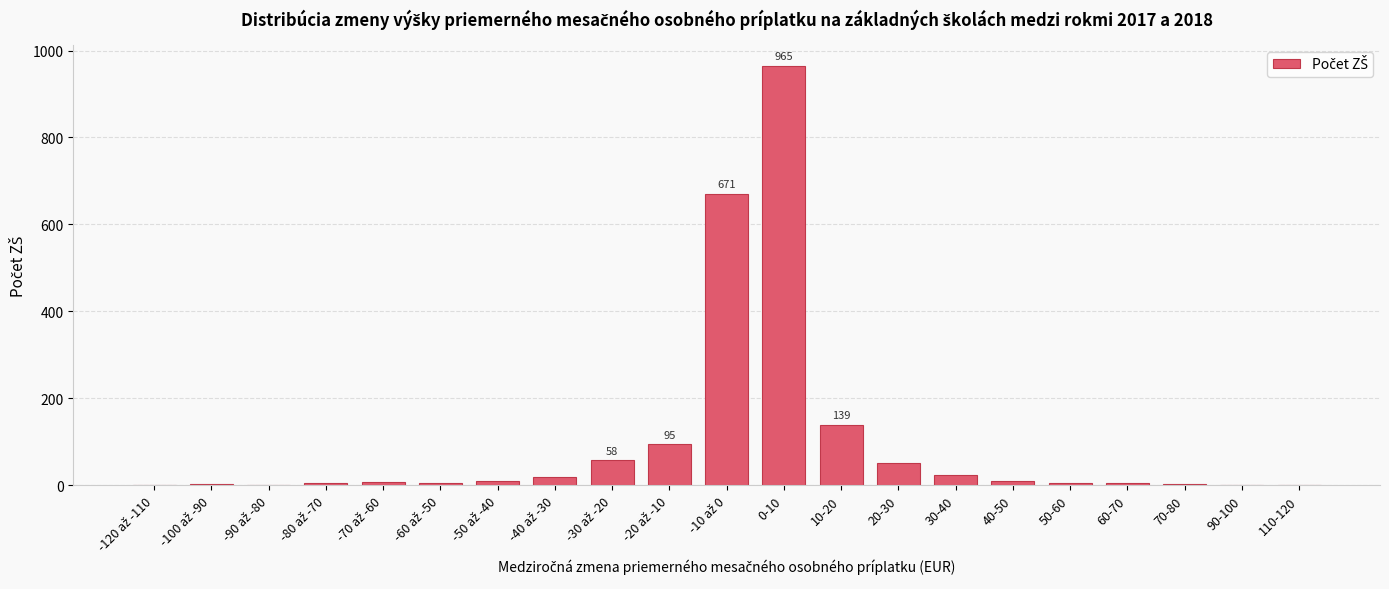

What is the sum of all values?

2078